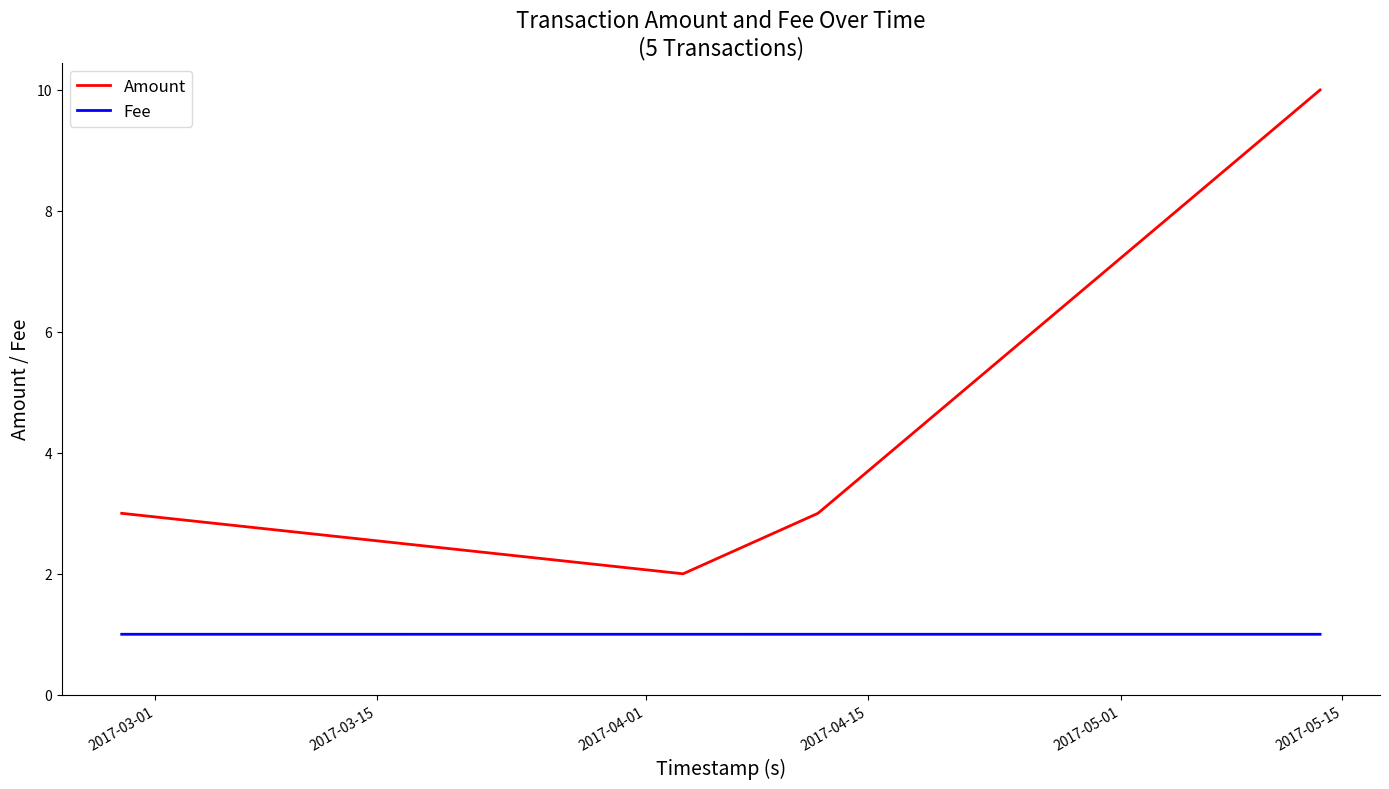

True or false: Fee and Amount intersect in this chart.

False